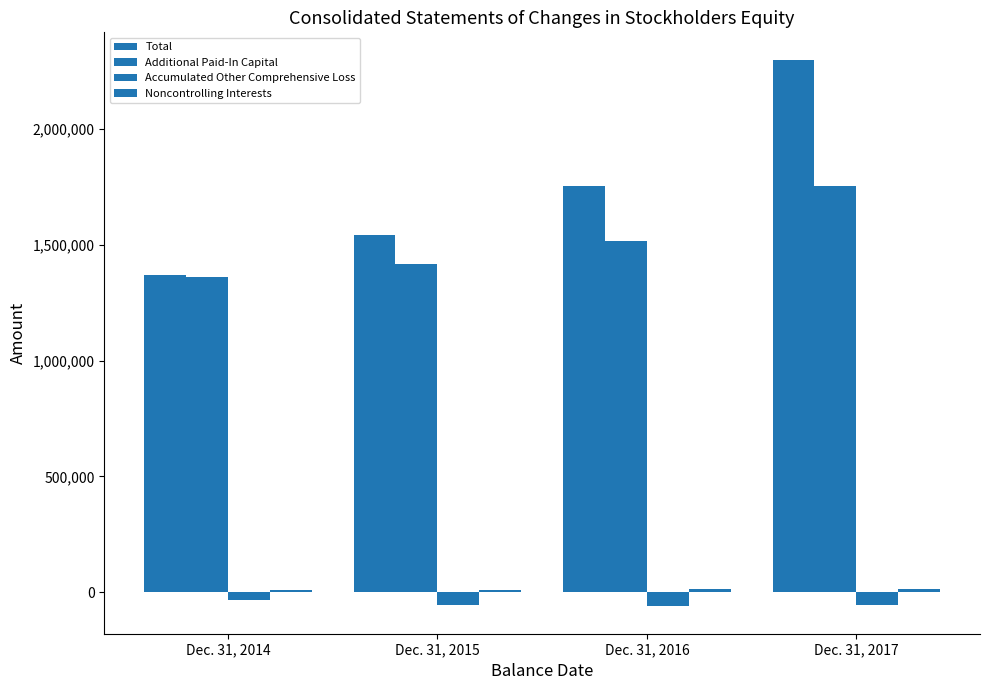

What is the value of the Noncontrolling Interests bar at the 2nd from the left?

11310